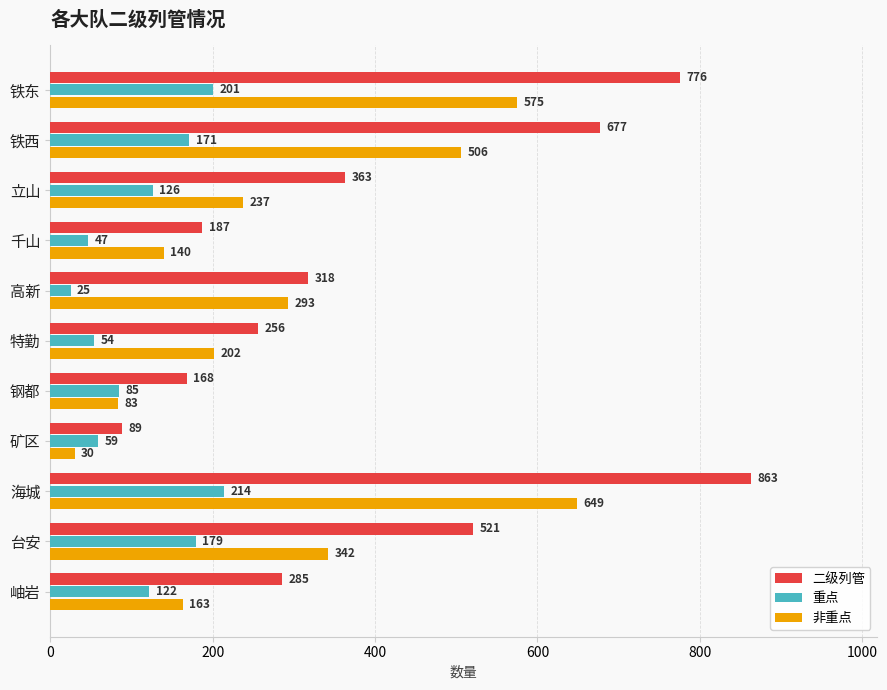

At which label does 二级列管 reach its peak?

海城